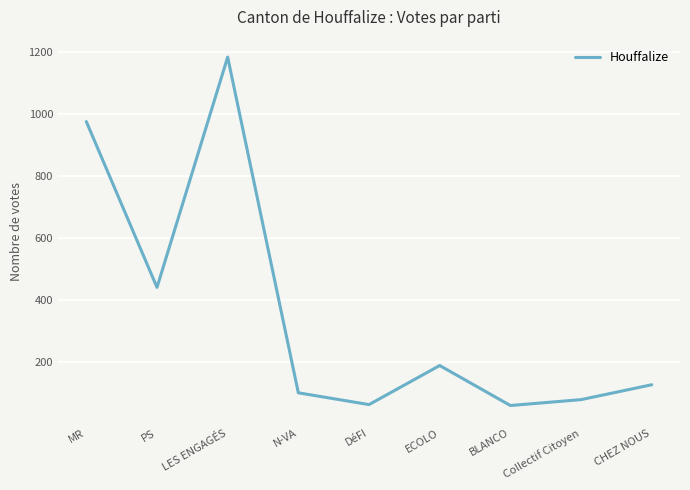

What is the change in value from LES ENGAGÉS to DéFI?

-1121